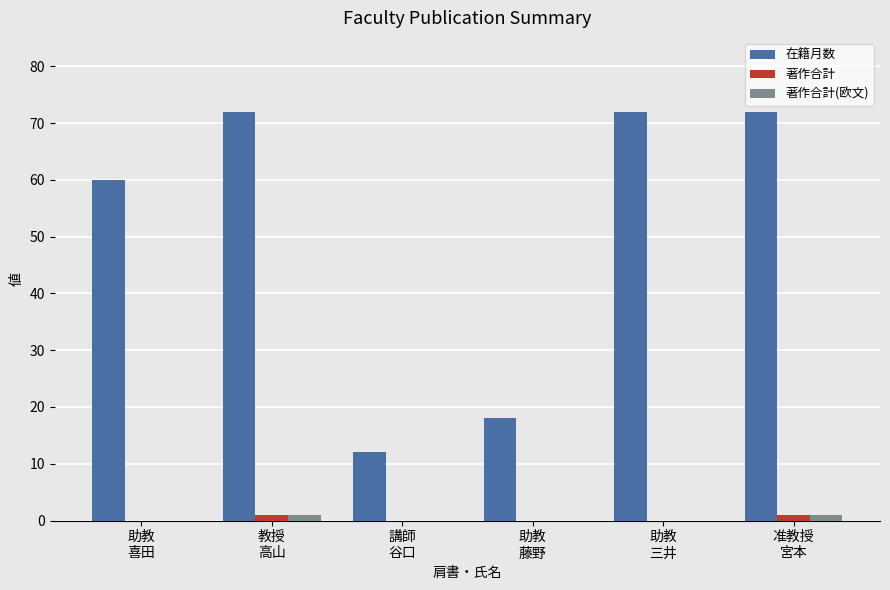

True or false: 在籍月数 has a value of 60 at 助教
喜田.

True